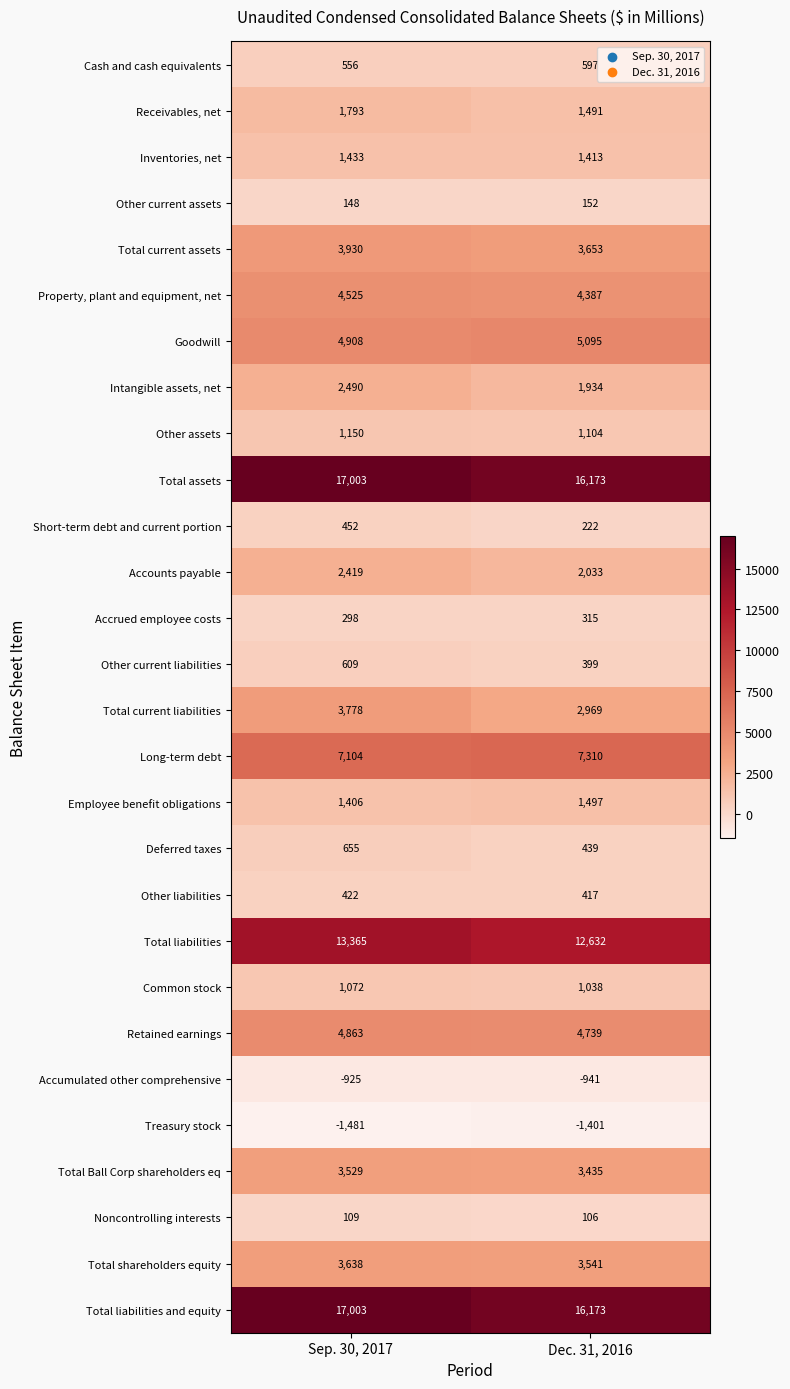

What is the spread (max minus min) of values at Dec. 31, 2016?

17574